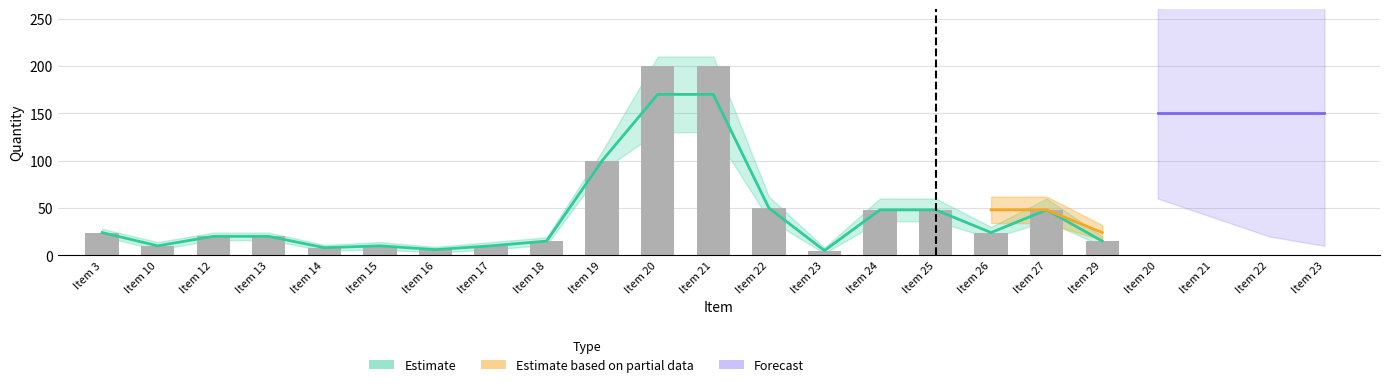

List the labels in order of value, smallest first.

Item 23, Item 16, Item 14, Item 10, Item 15, Item 17, Item 18, Item 29, Item 12, Item 13, Item 3, Item 26, Item 24, Item 25, Item 27, Item 22, Item 19, Item 20, Item 21